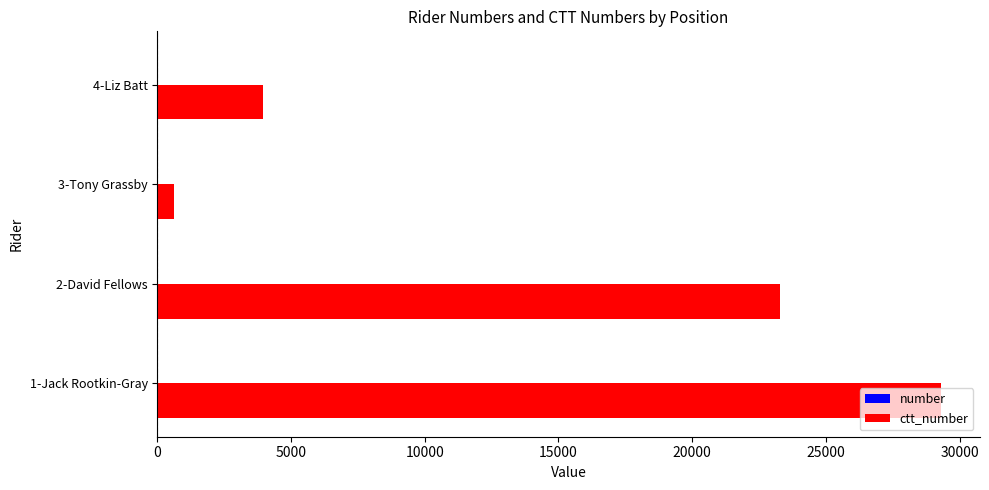

At which category is the sum across all series the highest?

1-Jack Rootkin-Gray